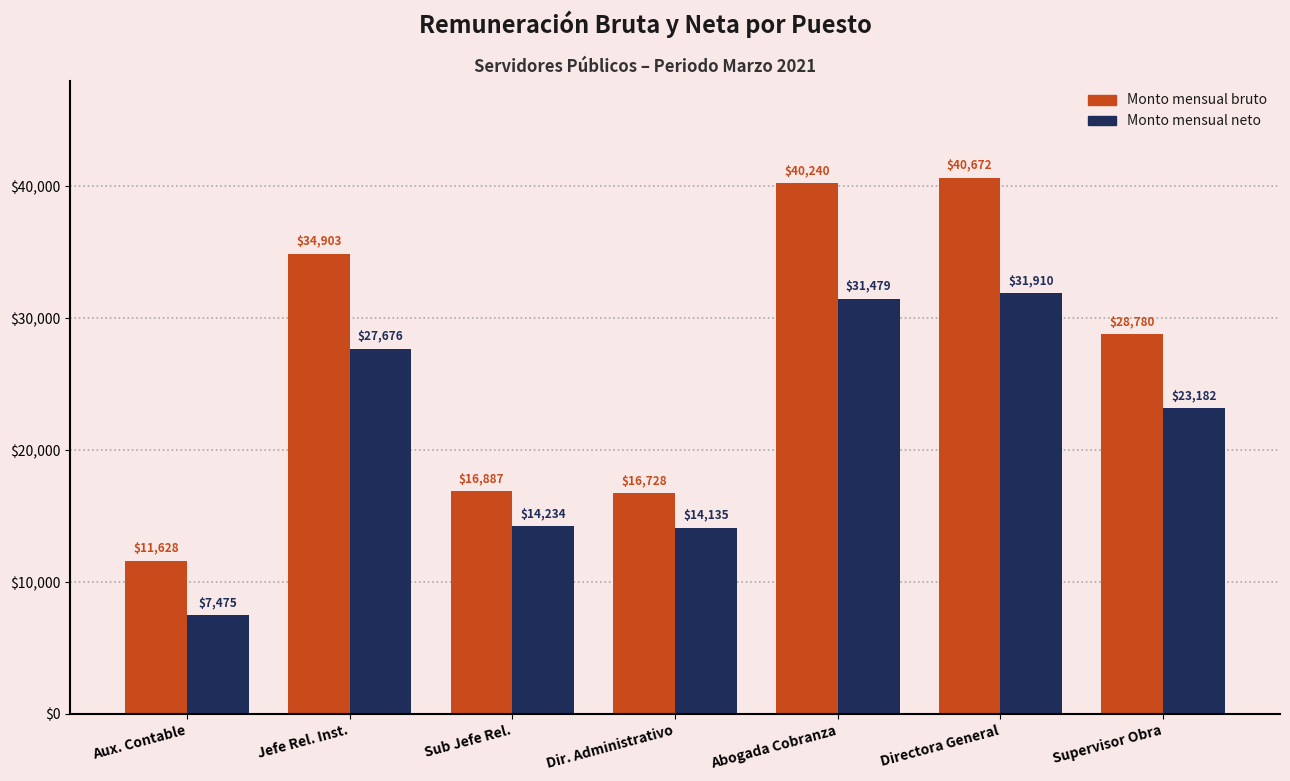

What is the label of the 2nd bar from the right?

Directora General